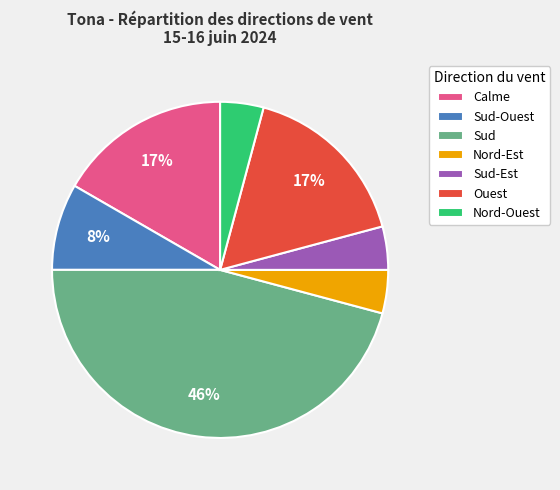

Is the sum of Sud-Ouest and Sud greater than half?

Yes